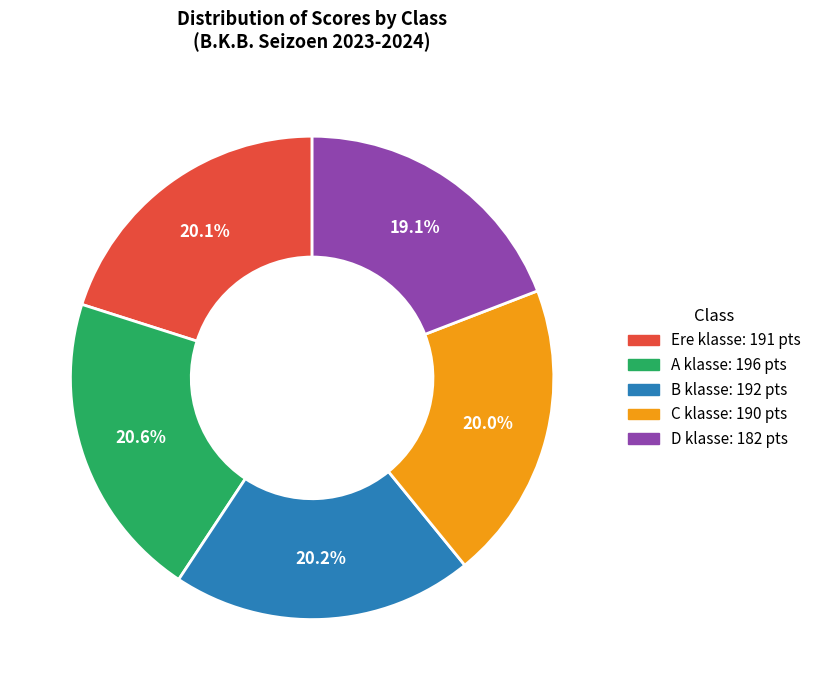

What is the smallest slice in the pie chart?

D klasse